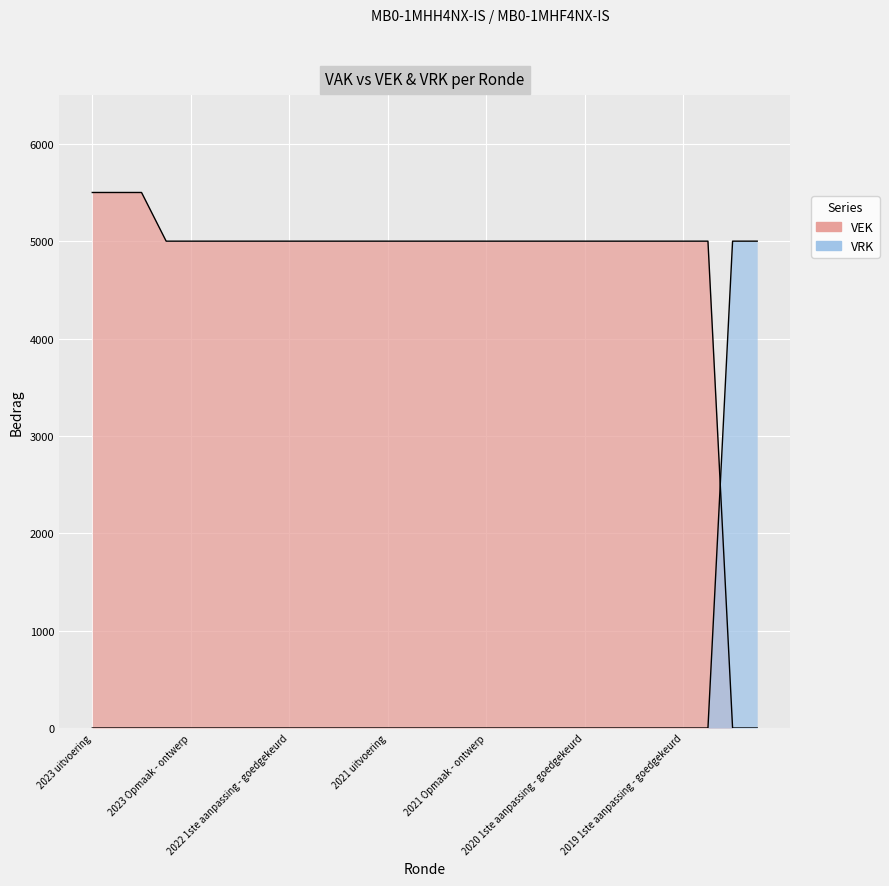

At 2022 2de aanpassing - ontwerp, list the series in order from smallest to largest.

VRK, VEK